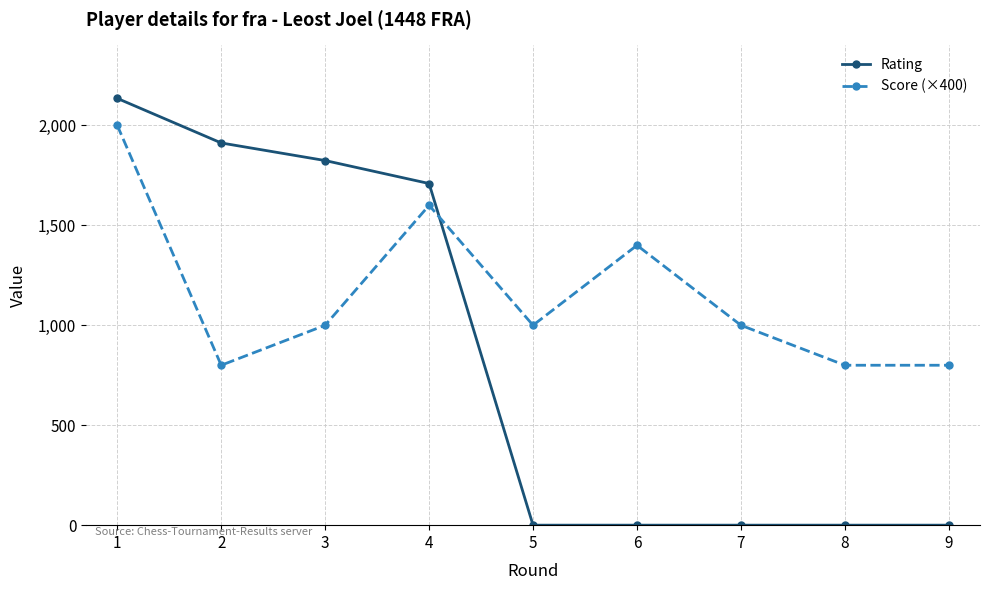

What are all the series names shown in the legend?

Rating, Score (×400)